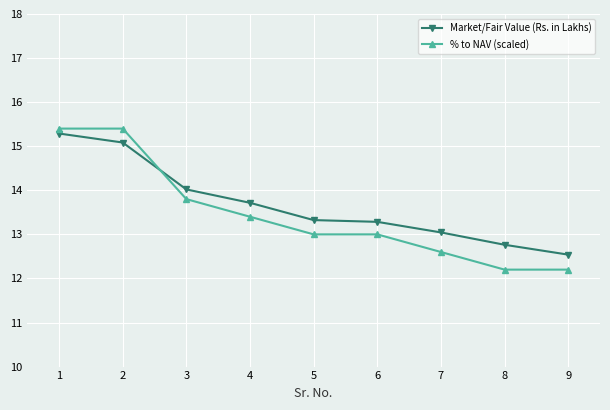

At which label does % to NAV (scaled) first exceed 13?

1